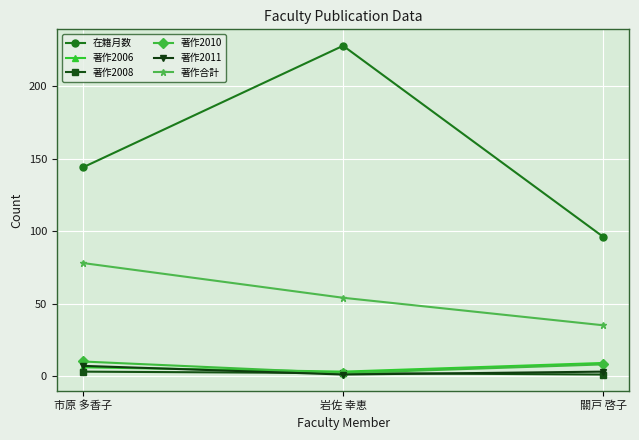

What is the sum of all 著作2008 values?

6